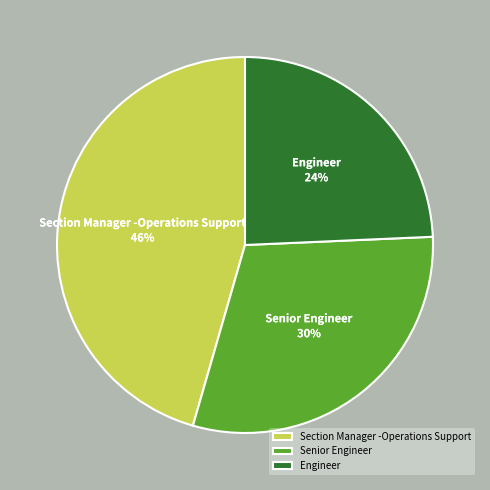

What is the smallest slice in the pie chart?

Engineer